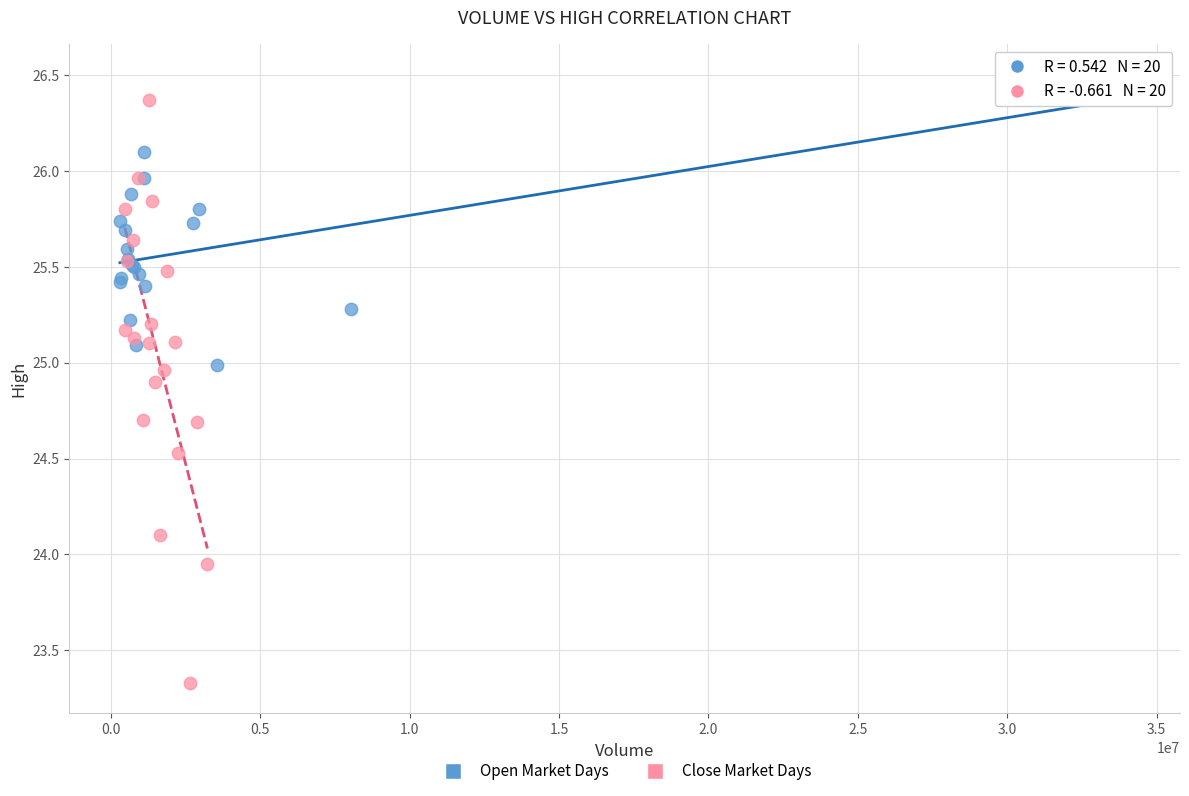

Which series has the widest spread of Y values?

Close Market Days